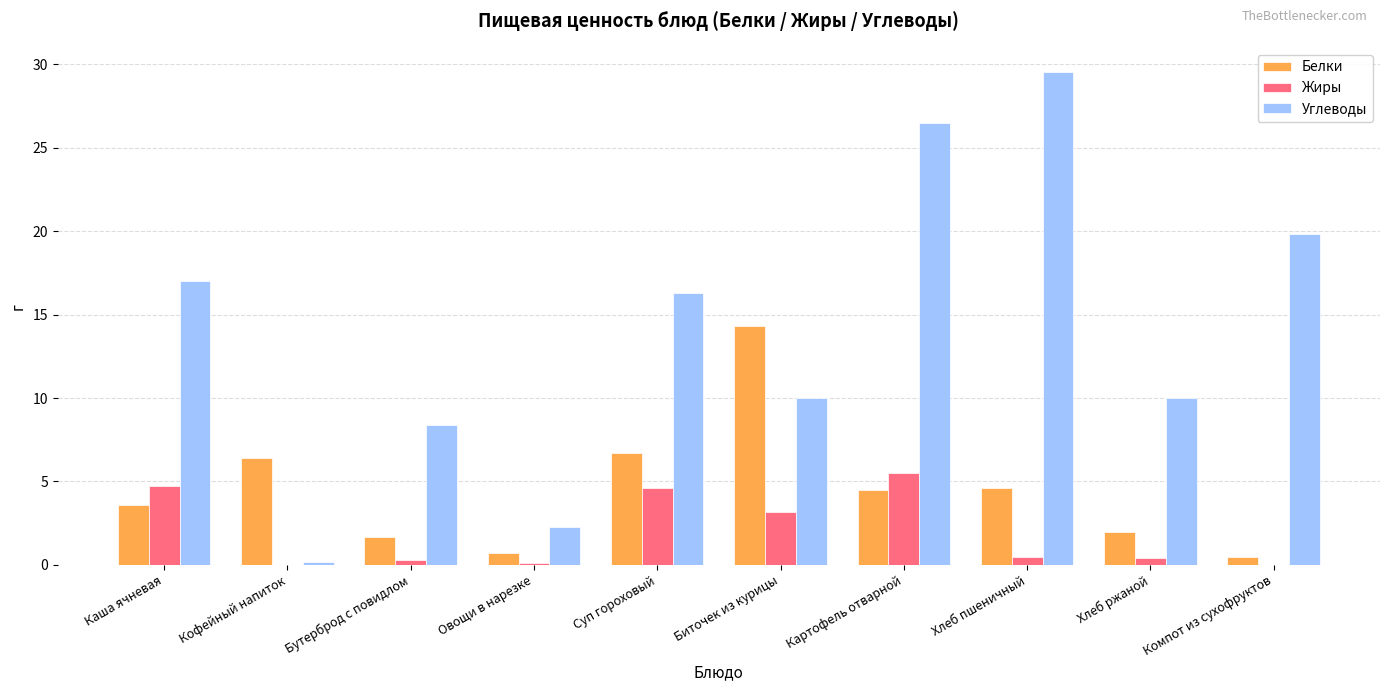

How many groups of bars are there?

10